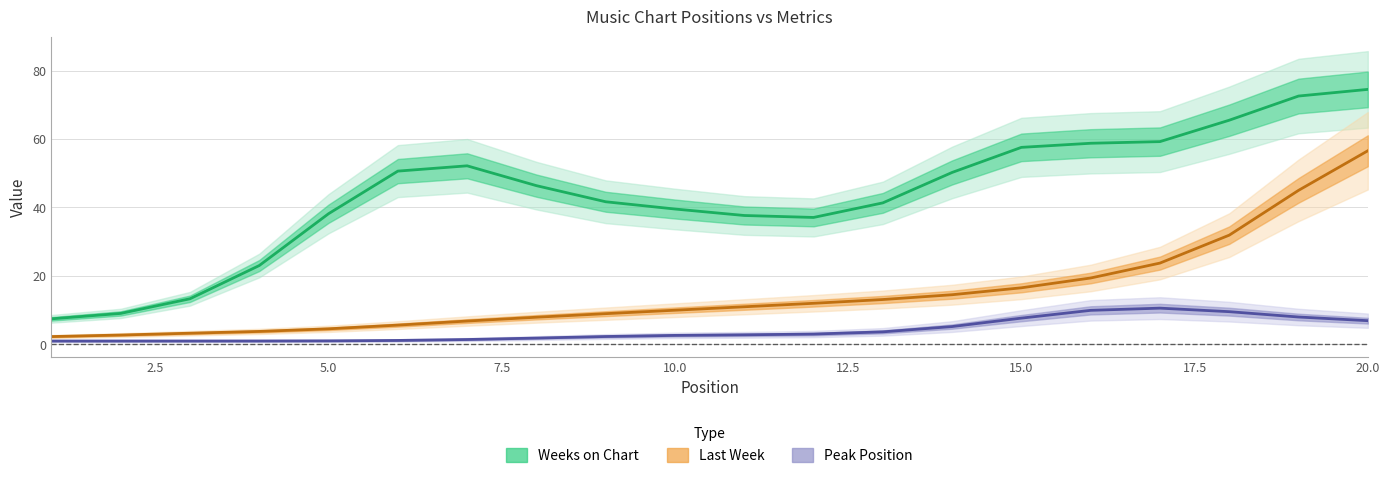

Rank the series by their average value, from lowest to highest.

Peak Position, Last Week, Weeks on Chart